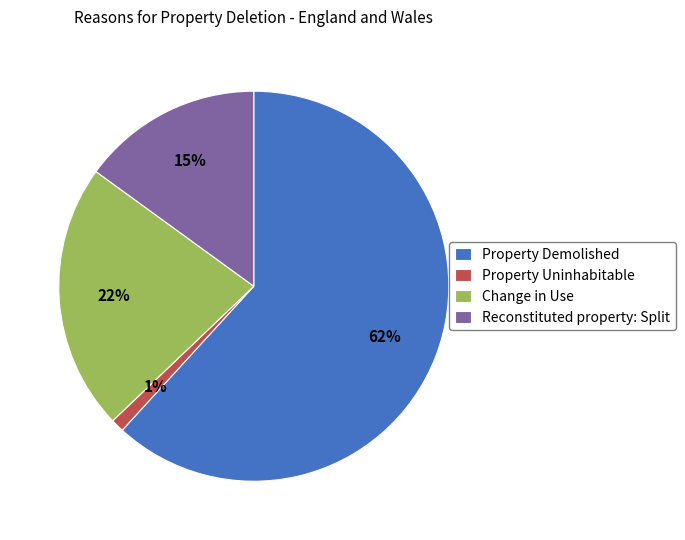

Rank the categories by value from highest to lowest.

Property Demolished, Change in Use, Reconstituted property: Split, Property Uninhabitable